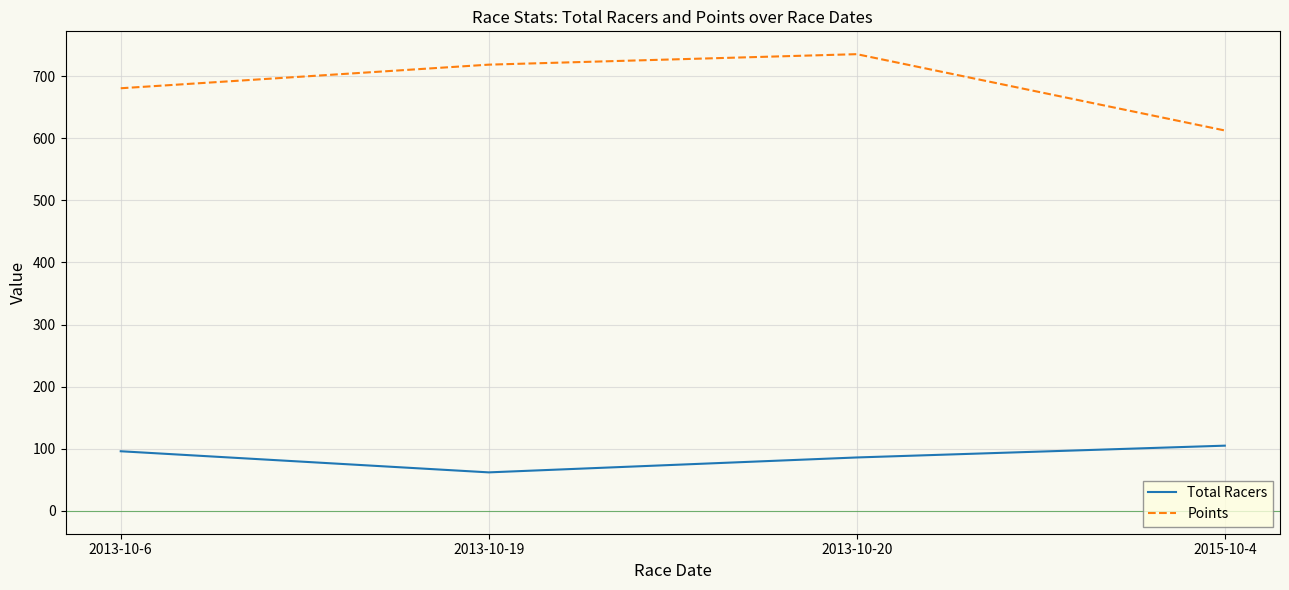

What is the difference between the maximum and minimum values in the Total Racers series?

43.0